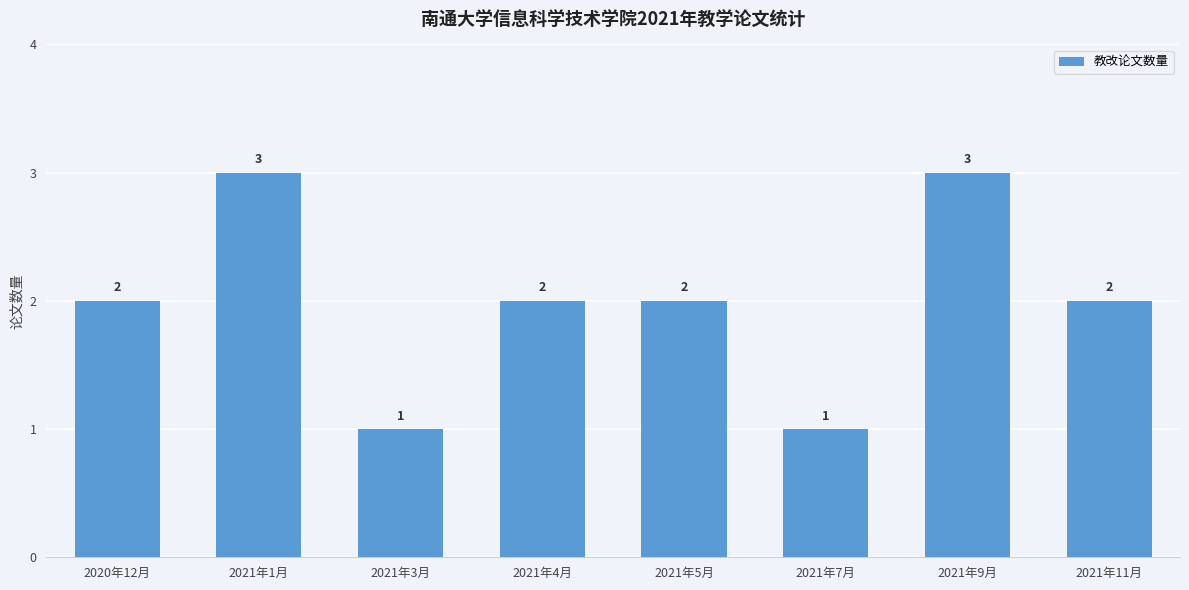

What is the maximum value shown in the chart?

3